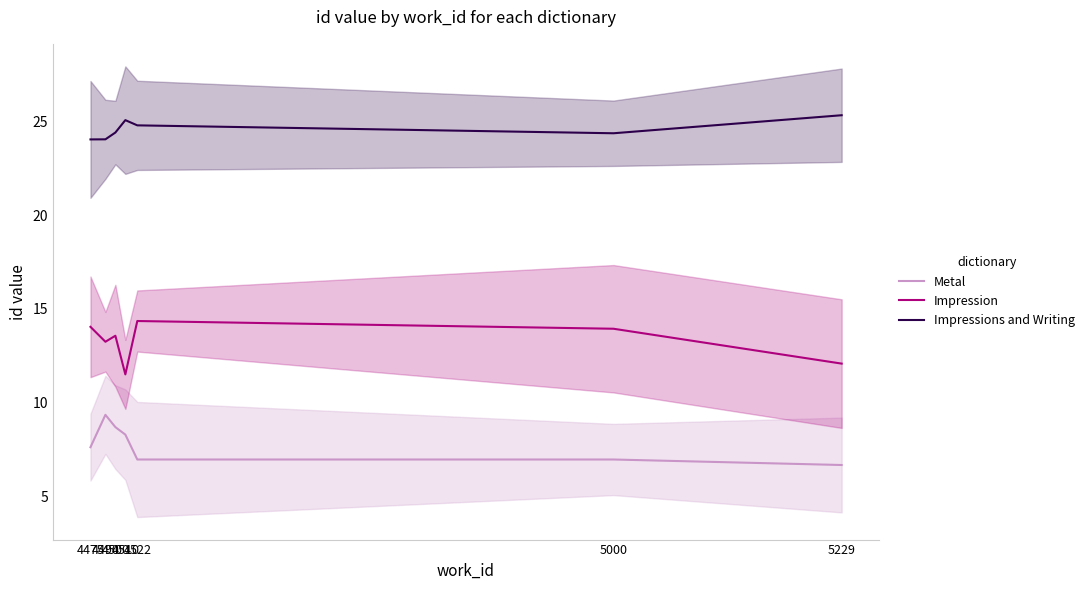

What is the difference between the Metal values at 4500 and 4510?

0.4